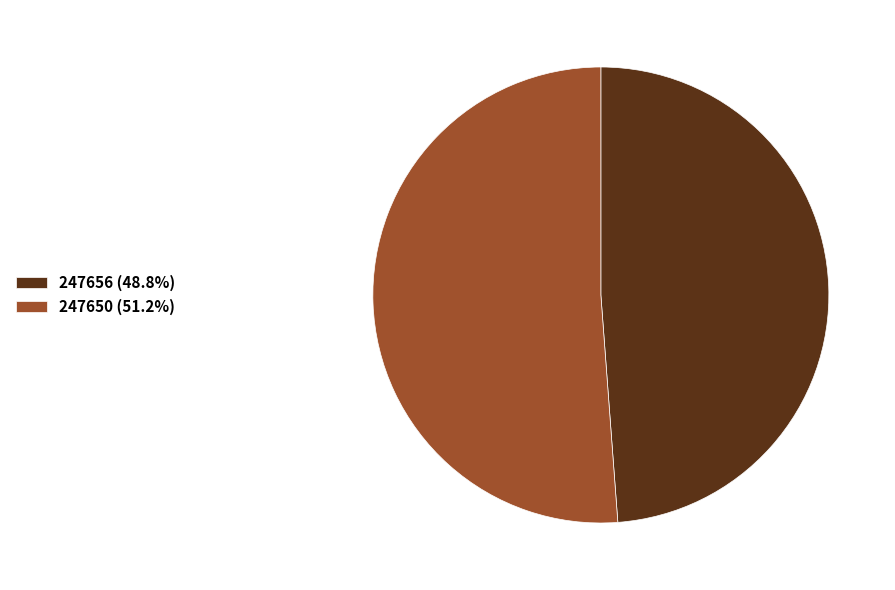

True or false: 247656 accounts for 1% of the total.

False